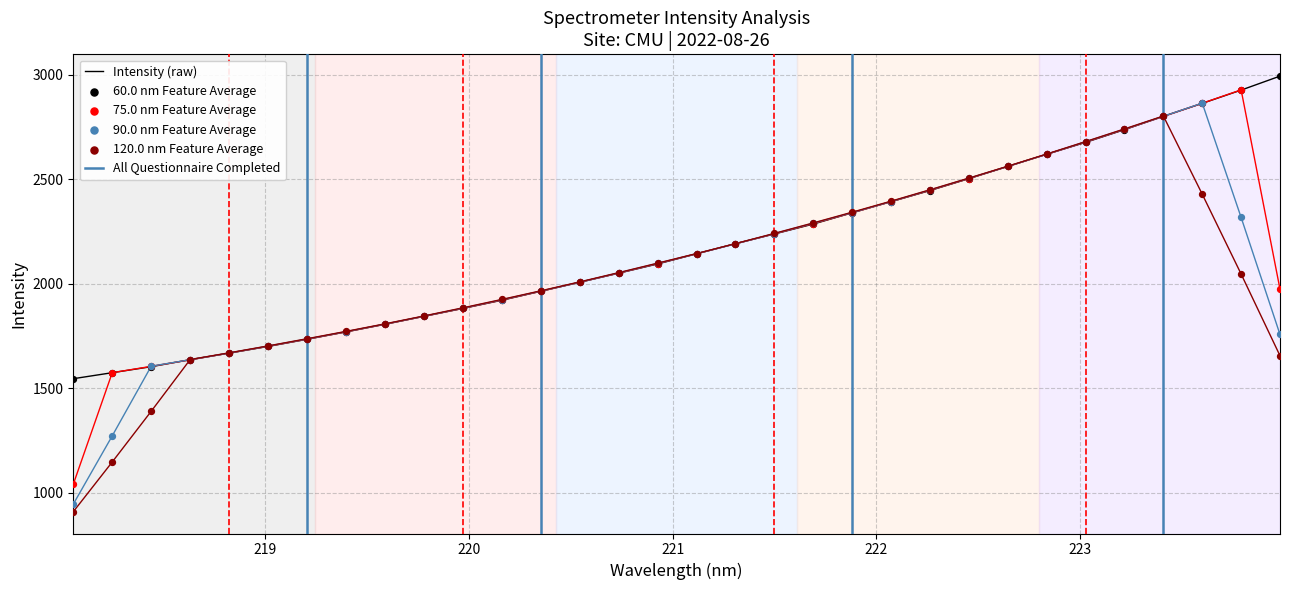

What is the change in value from 220.7354 to 222.0721?

+342.4